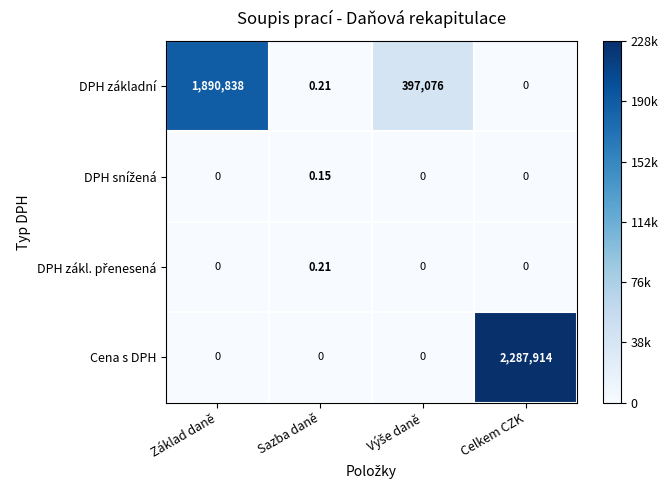

At which label does DPH základní first exceed 397076?

Základ daně